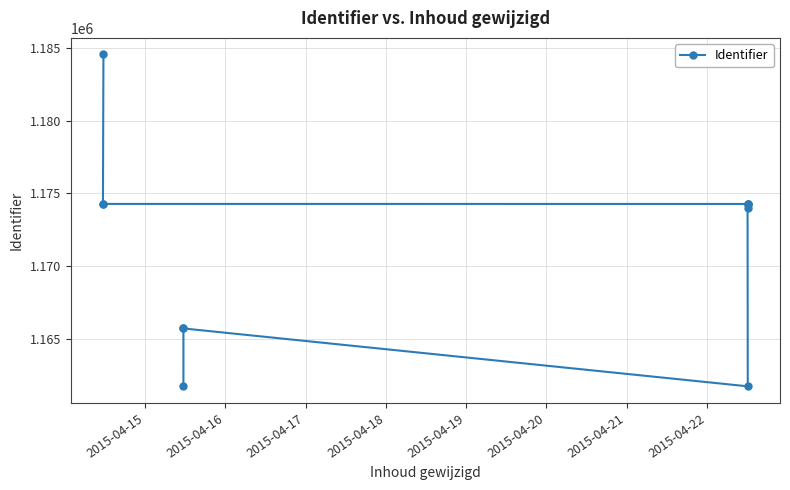

How many categories are shown in the chart?

11